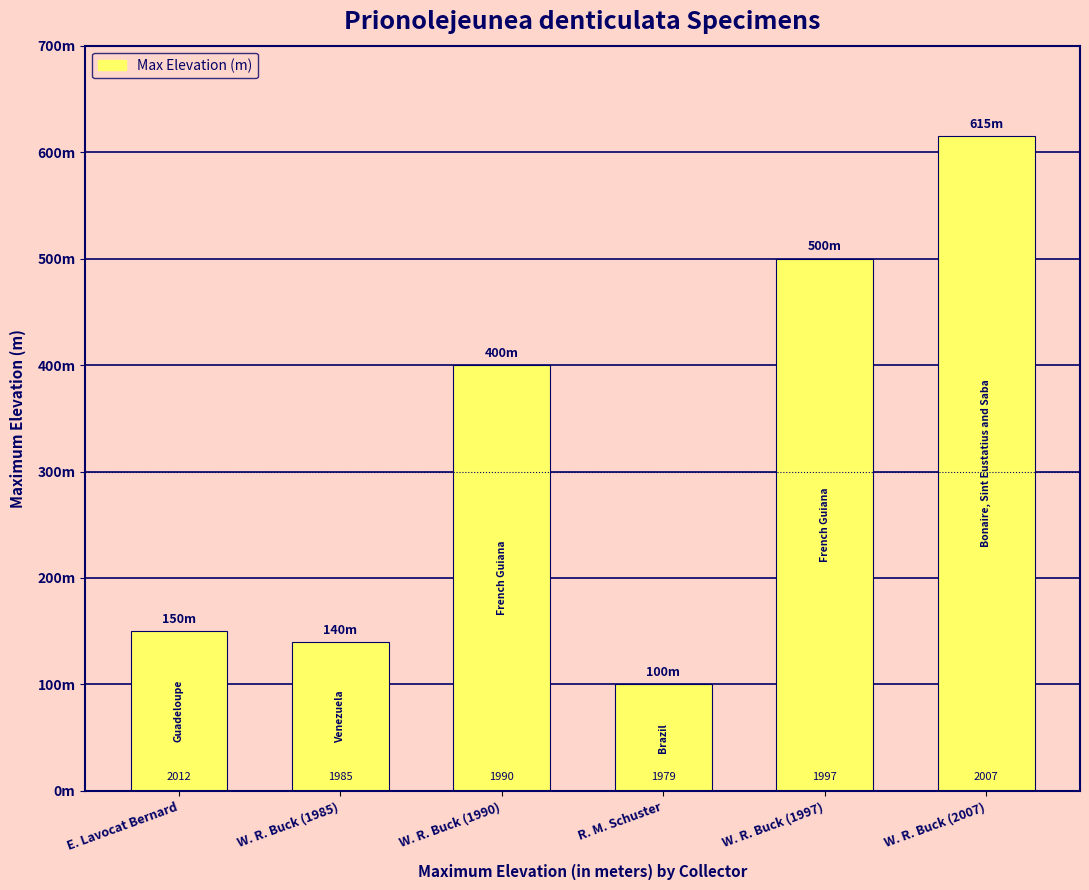

What value does the data have at W. R. Buck (2007), to the nearest 100?

600